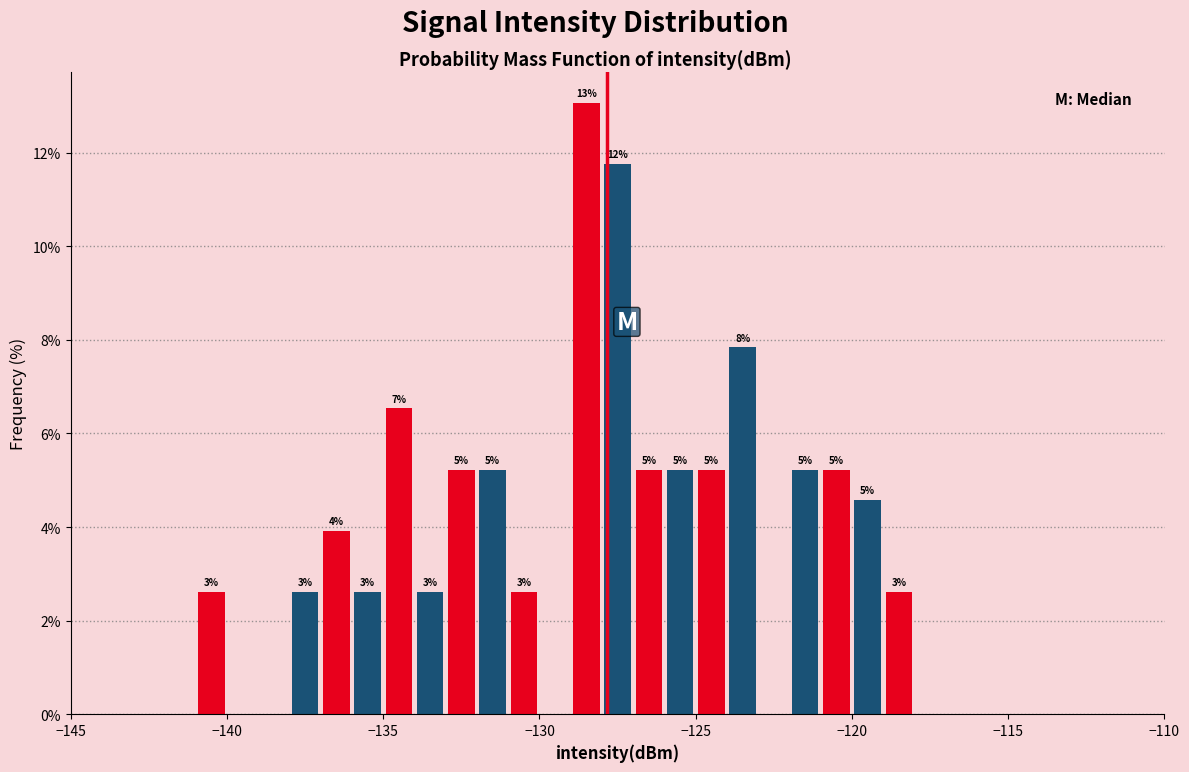

Read against the x-axis, roughly where is the centre of the tallest bar?

-128.5